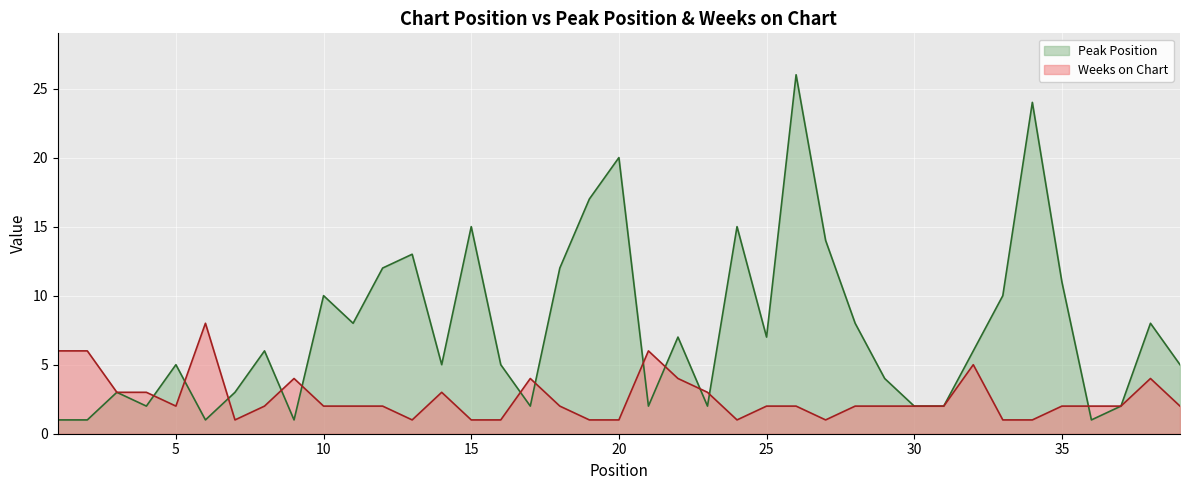

What is the value of the Peak Position point at the 19th from the left?

17